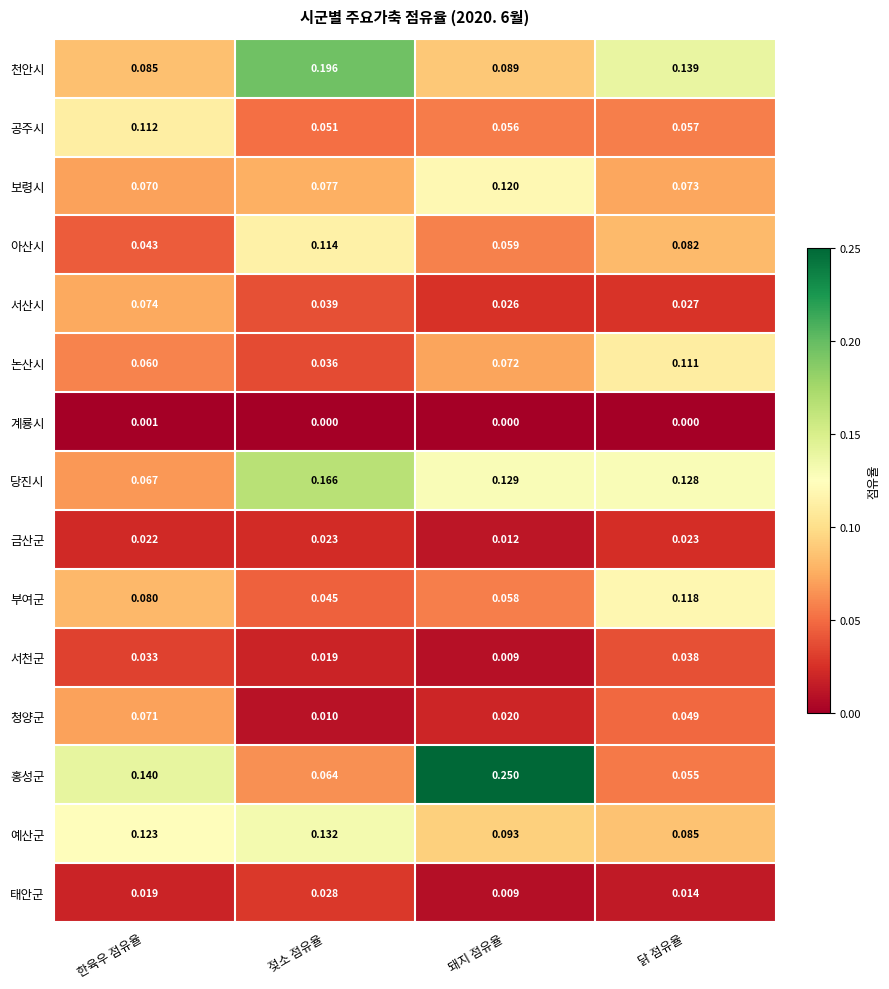

Is the value of 천안시 at 한육우 점유율 greater than the value of 서천군 at 한육우 점유율?

Yes